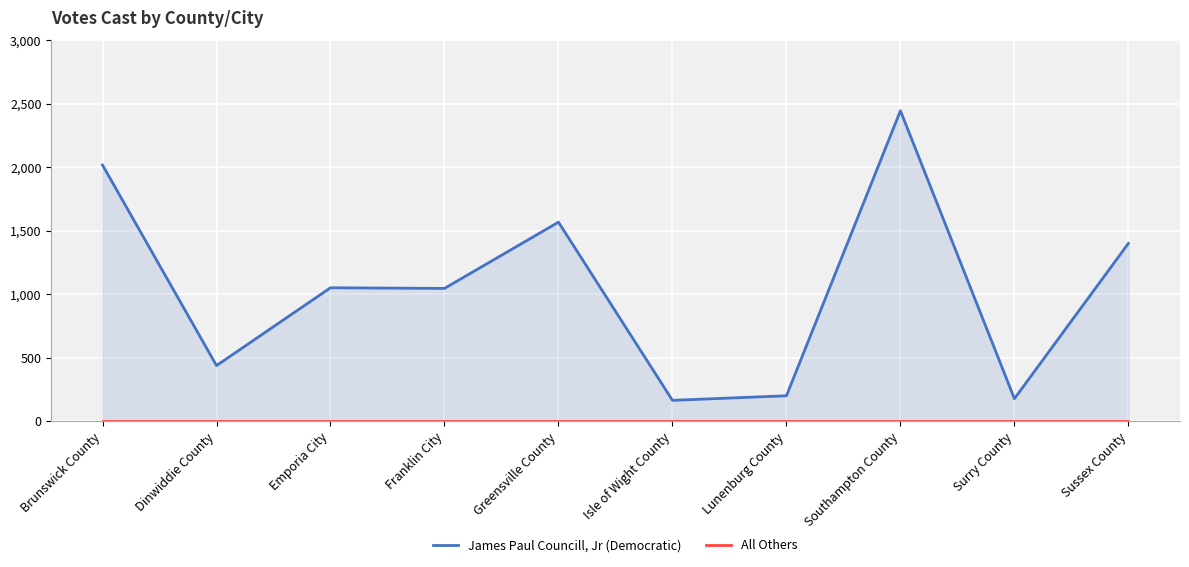

Reading left to right, extract all data points from this chart.

James Paul Councill, Jr (Democratic): Brunswick County=2018	Dinwiddie County=438	Emporia City=1051	Franklin City=1046	Greensville County=1568	Isle of Wight County=164	Lunenburg County=200	Southampton County=2446	Surry County=177	Sussex County=1401
All Others: Brunswick County=0	Dinwiddie County=0	Emporia City=0	Franklin City=0	Greensville County=0	Isle of Wight County=0	Lunenburg County=0	Southampton County=0	Surry County=0	Sussex County=0